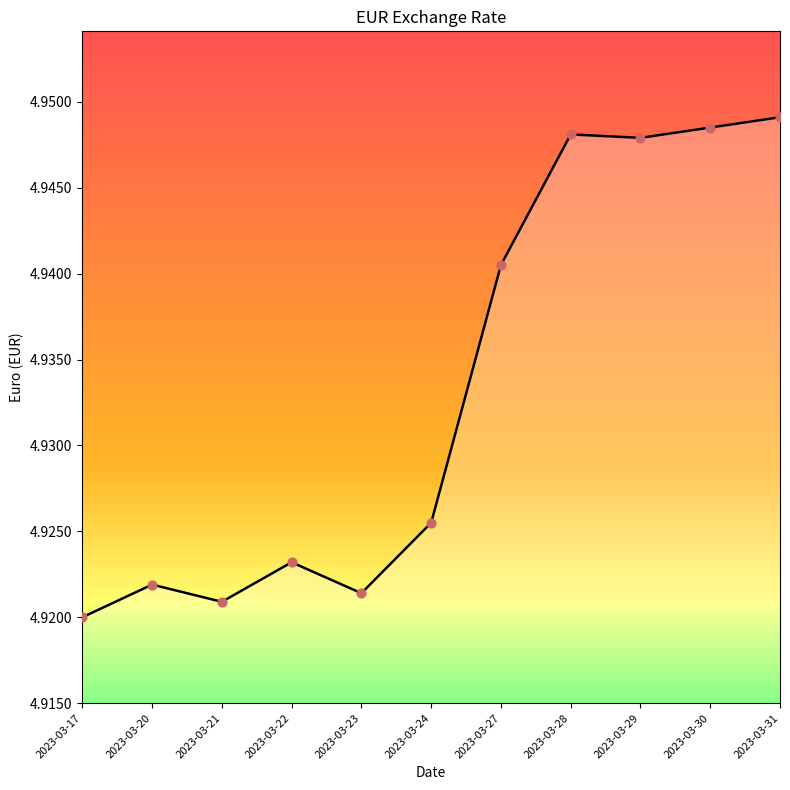

What is the ratio of the value at 2023-03-28 to the value at 2023-03-31?

1.0